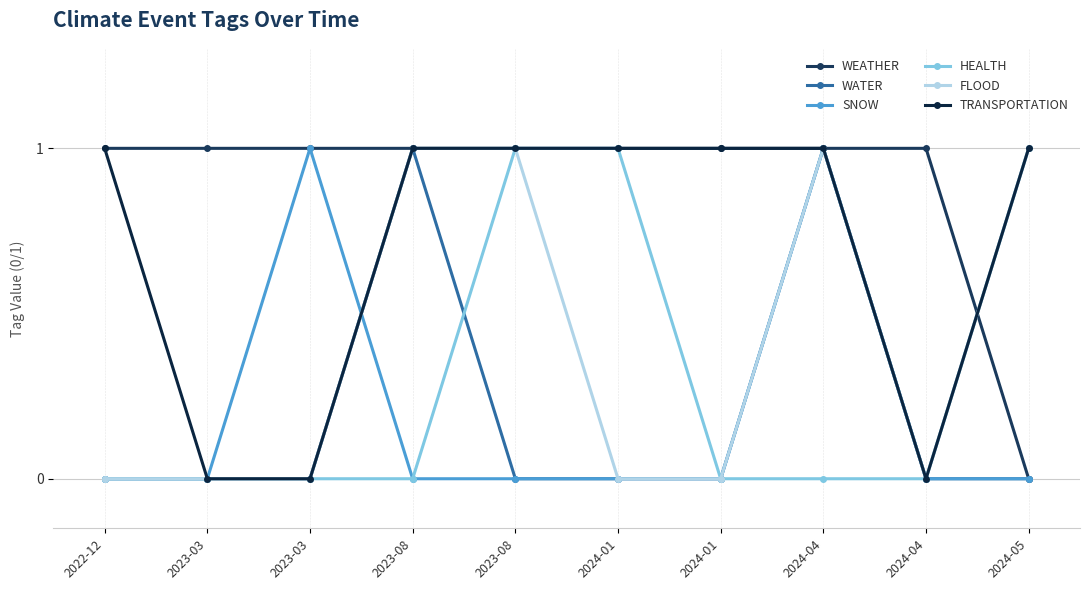

How many data points does each series have?

10